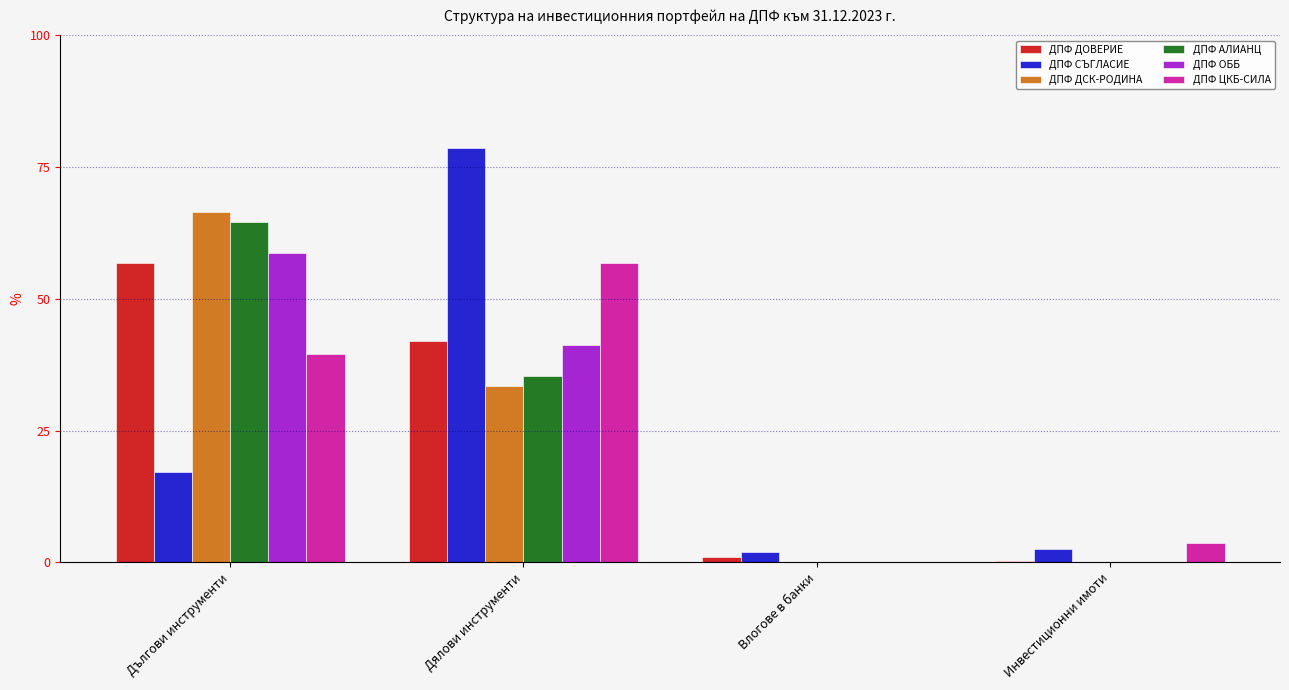

Which series has the largest range (max minus min)?

ДПФ СЪГЛАСИЕ